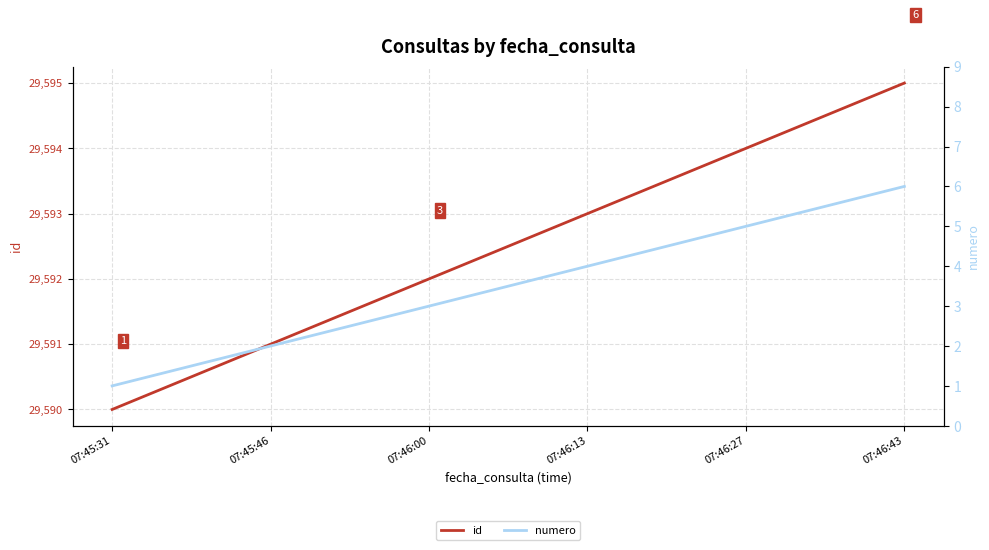

How many data points in id are above 29593?

2